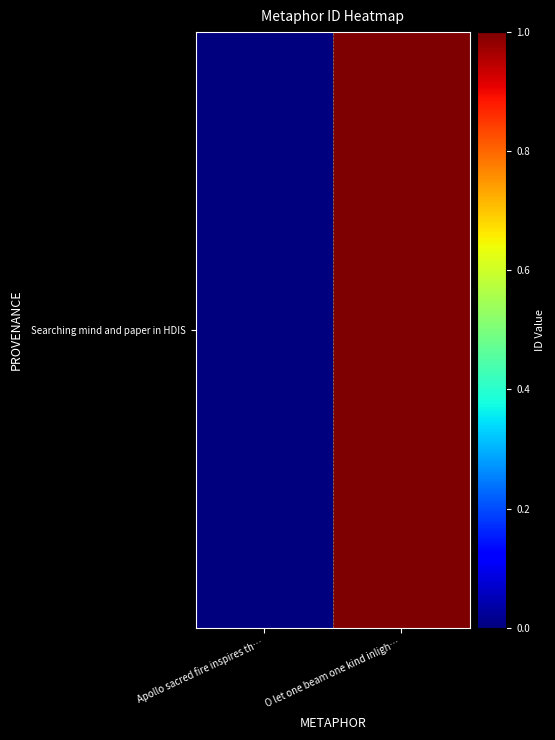

Reading left to right, extract all data points from this chart.

0.0	1.0